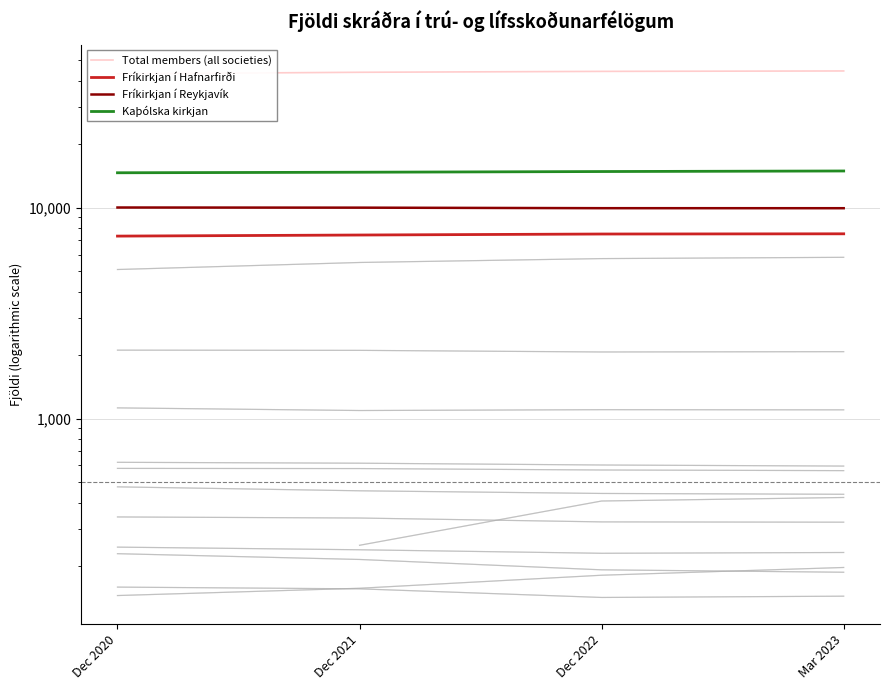

How many categories are shown in the chart?

4